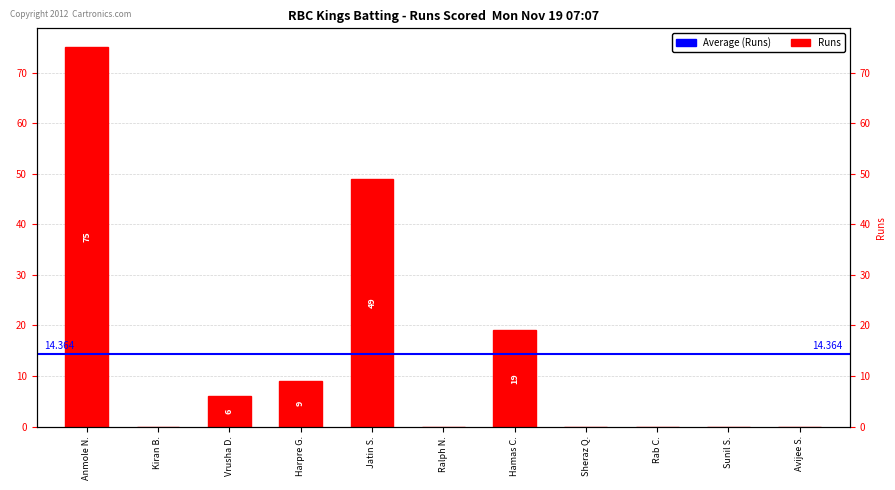

The chart shows a value of 0 at Sunil S.. True or false?

True